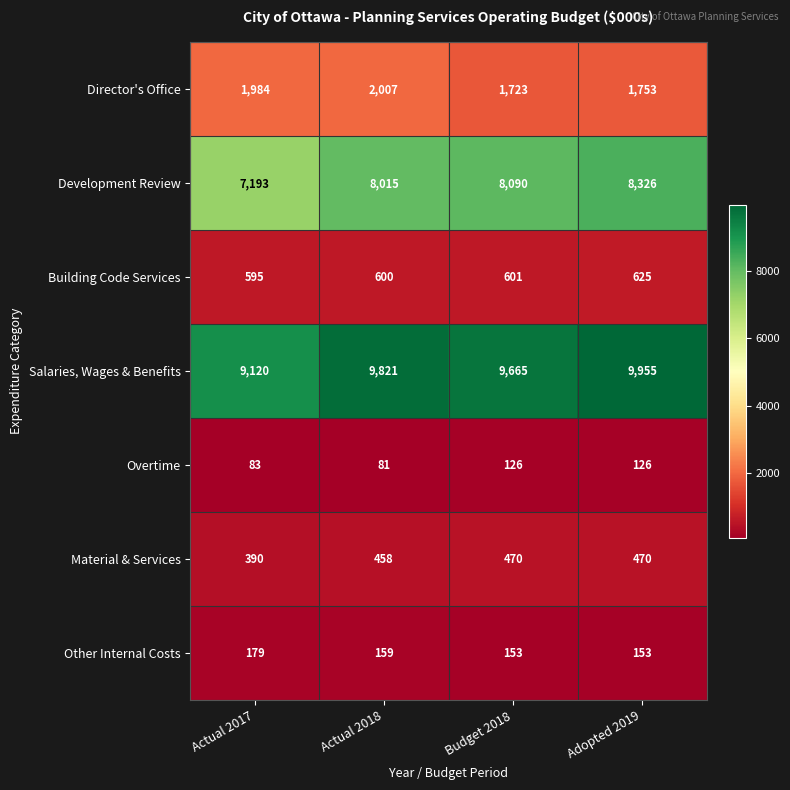

At which label is Director's Office closest to 1865?

Adopted 2019